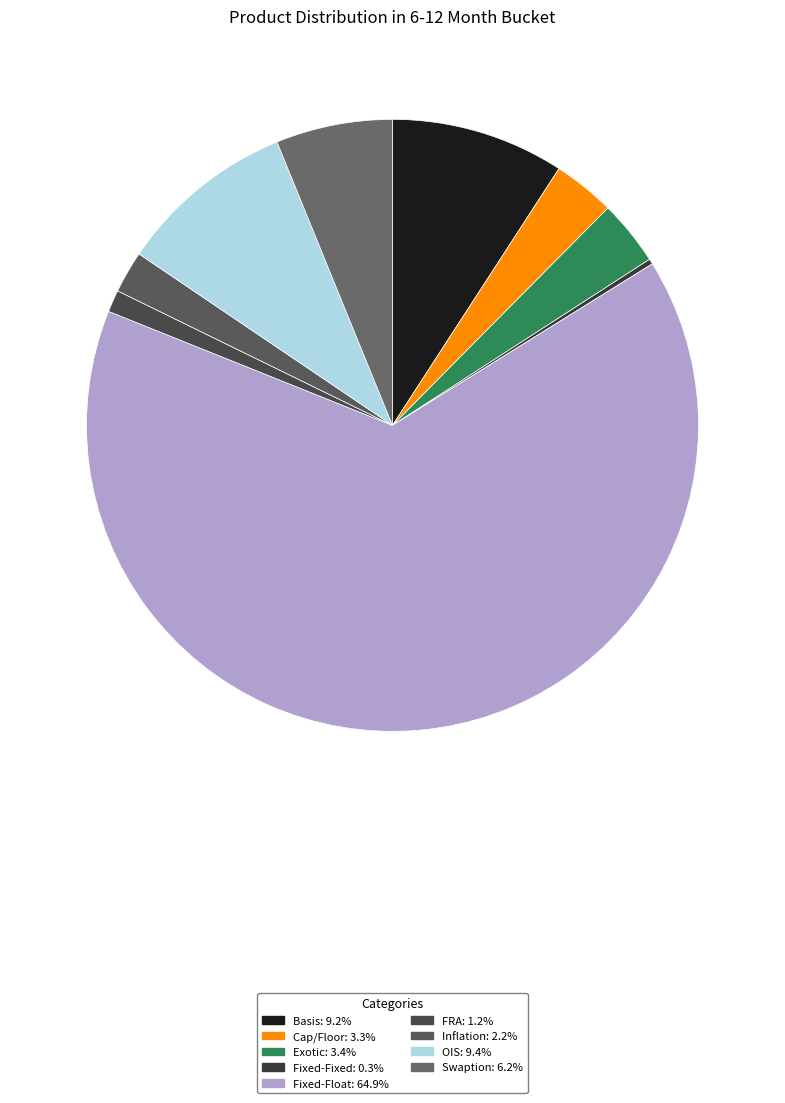

To the nearest percent, what is the difference between the largest and smallest slice percentages?

65%